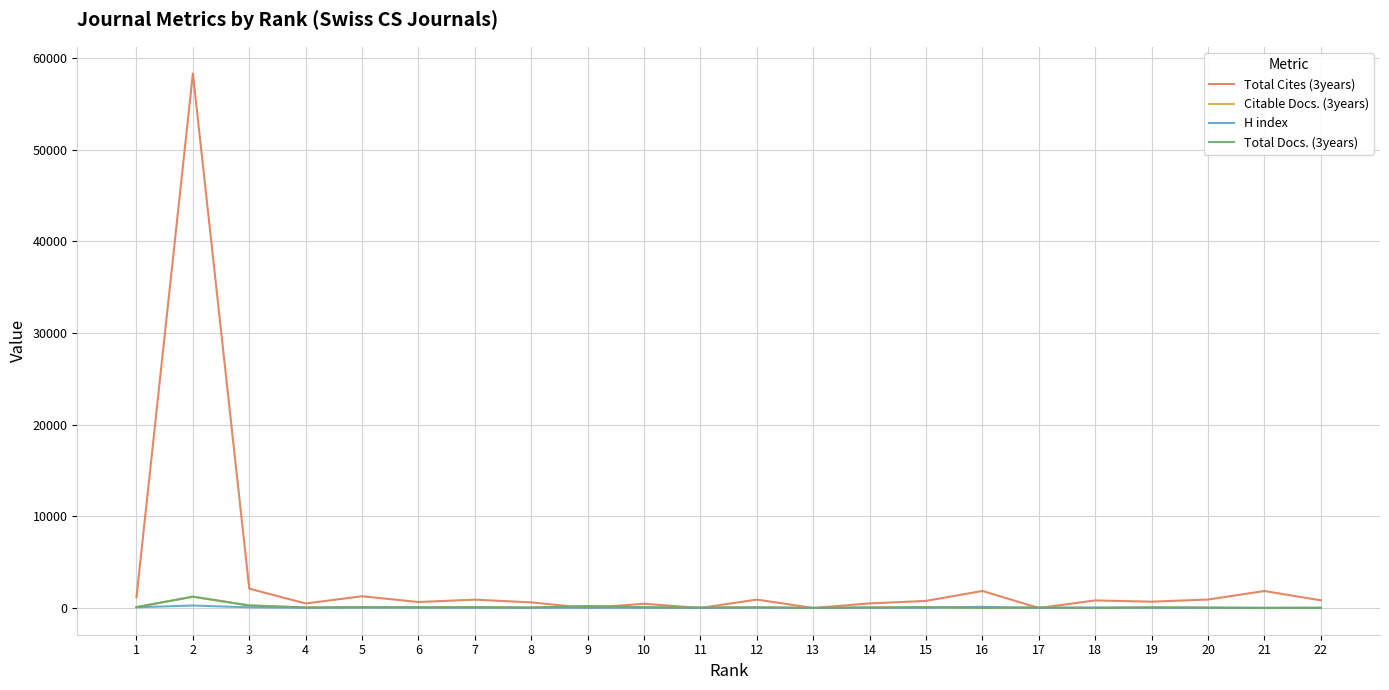

Which series has the widest spread of values?

Total Cites (3years)